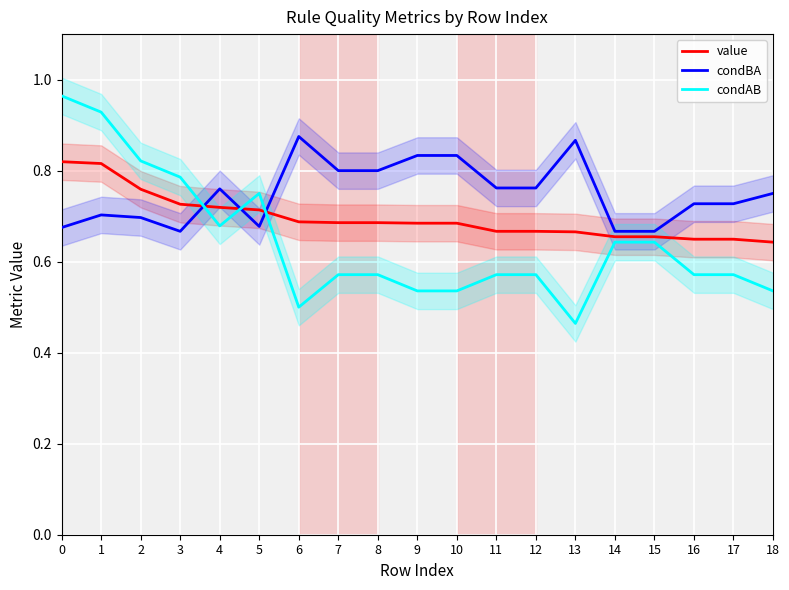

What is the total value across all series at 13?

2.0